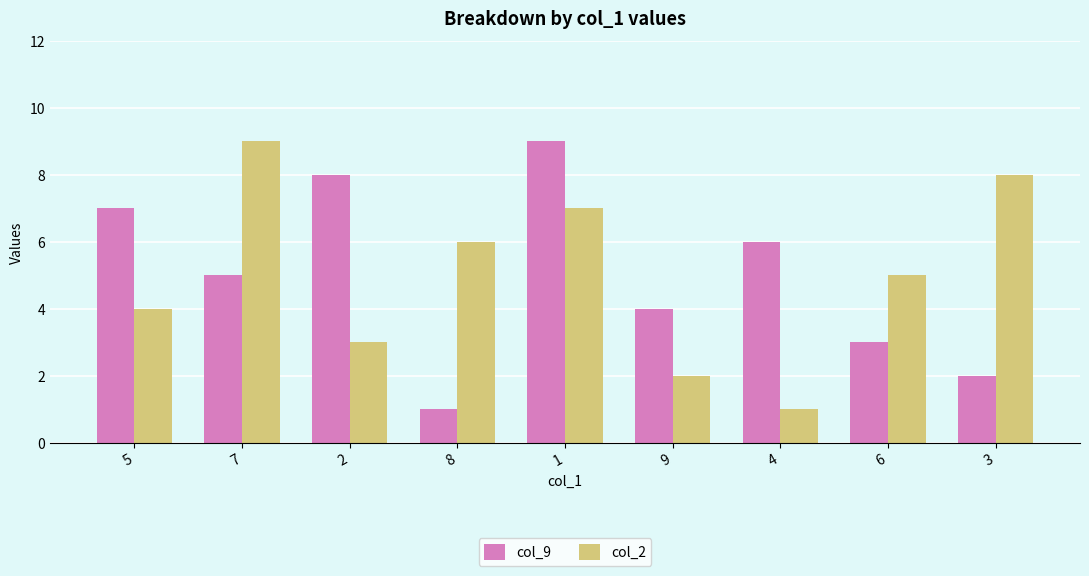

What is the approximate value of col_2 at 3?

8